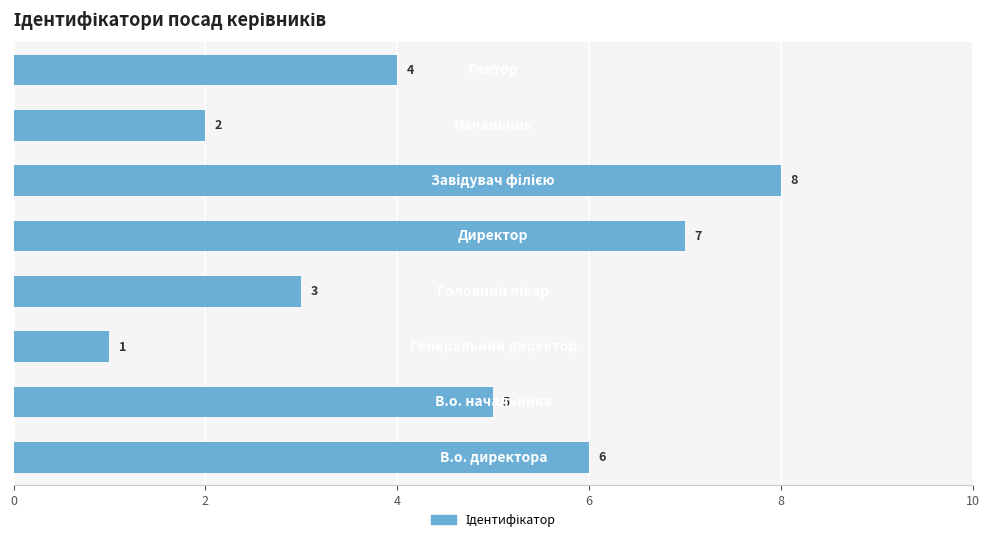

Reading top to bottom, transcribe all the data shown in this chart.

4	2	8	7	3	1	5	6